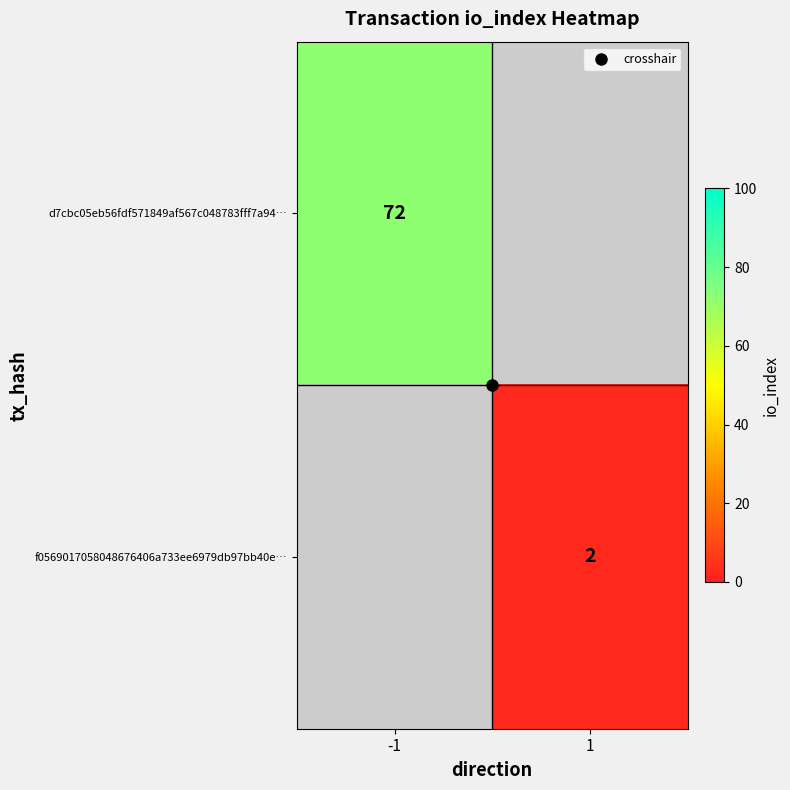

Rank the categories by f0569017058048676406a733ee6979db97bb40e… value from highest to lowest.

-1, 1